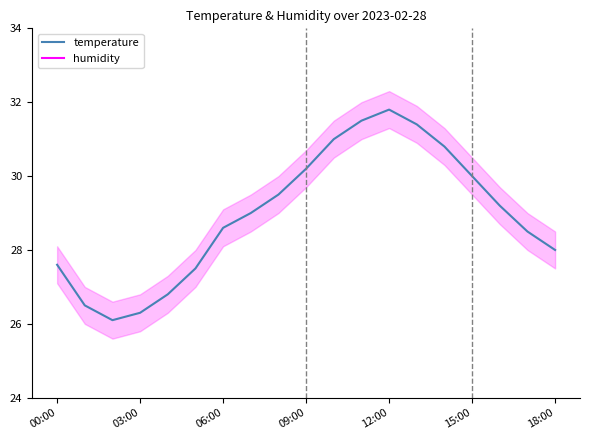

True or false: temperature has more than 0 interior local peaks.

True